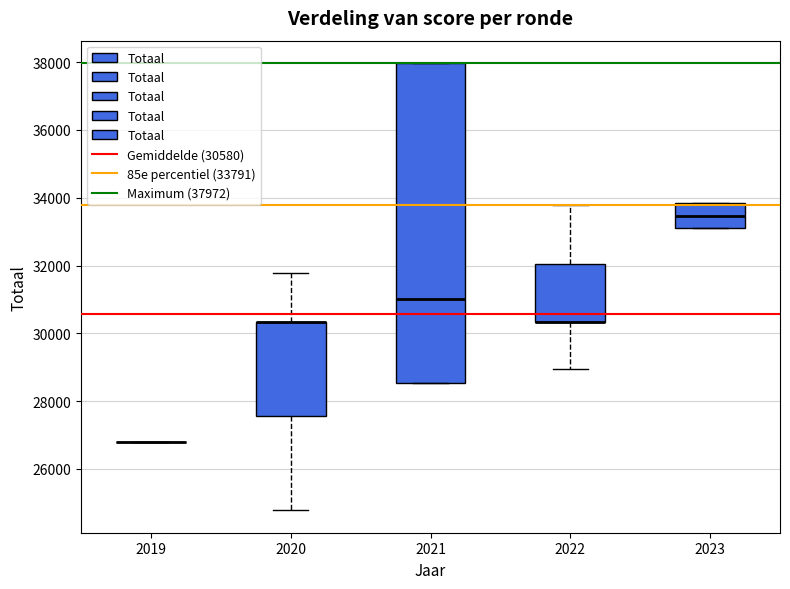

Where does the median line of the box at x = 2023 sit on the y-axis? The values are not printed on the chart, so give them approximately, as read against the axis.

33400